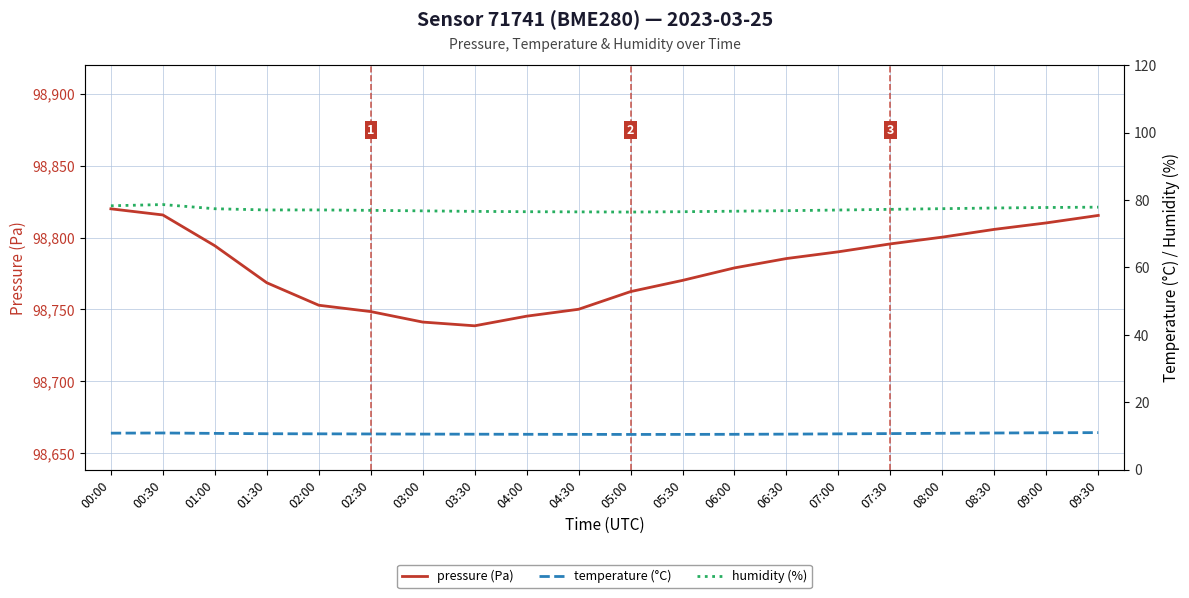

What is the approximate value of temperature (°C) at 08:30?

10.8